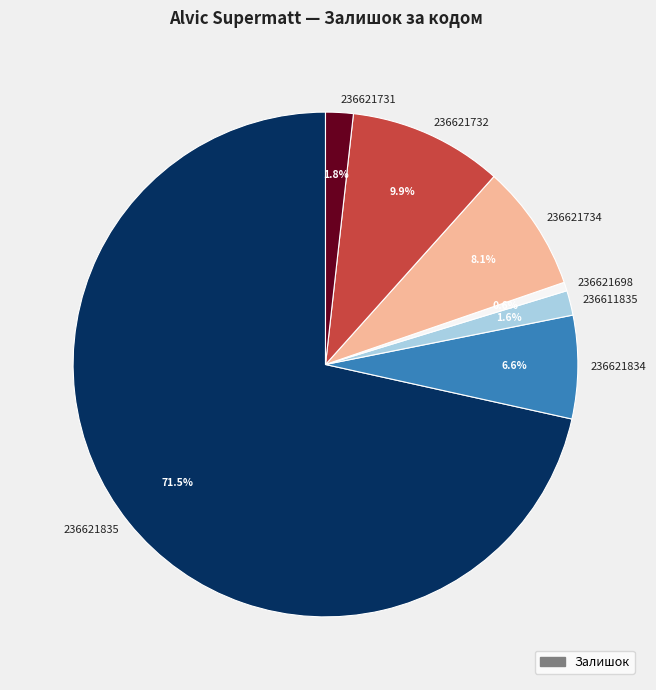

Is there a majority slice in this chart?

Yes